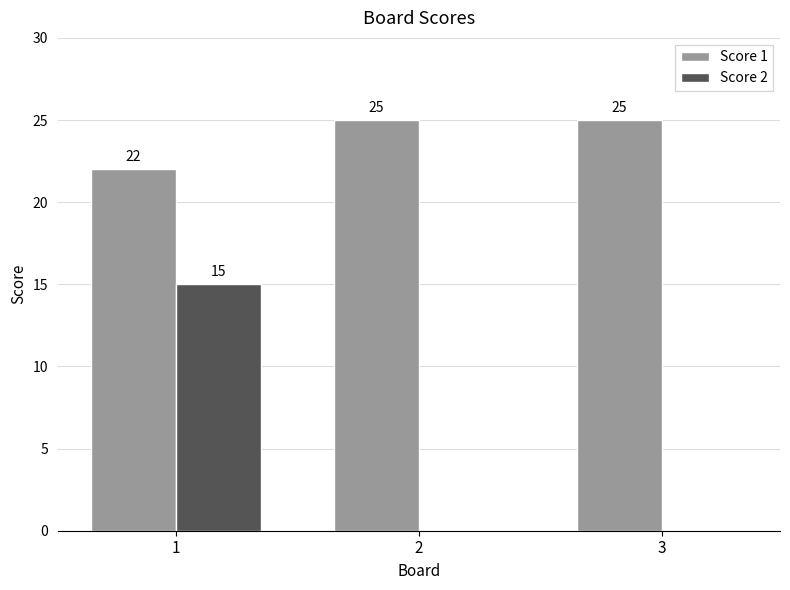

What is the sum of all Score 2 values?

15